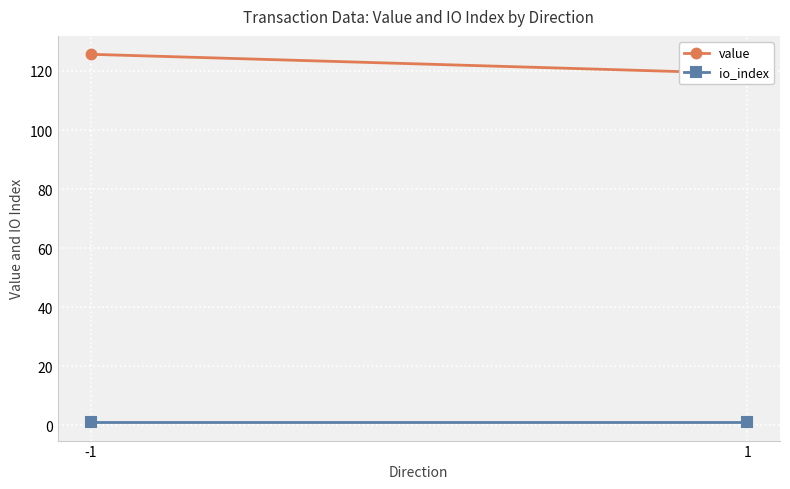

True or false: value has a value of 50.9 at 1.

False